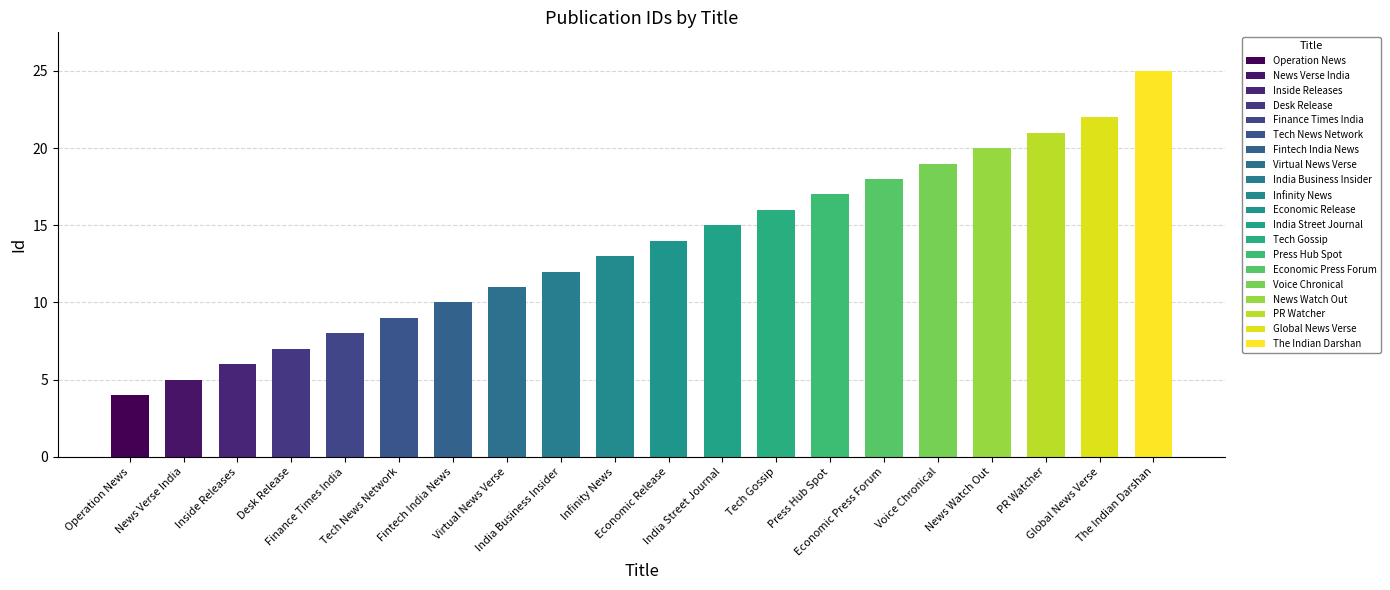

Which has a higher value, Virtual News Verse or News Verse India?

Virtual News Verse